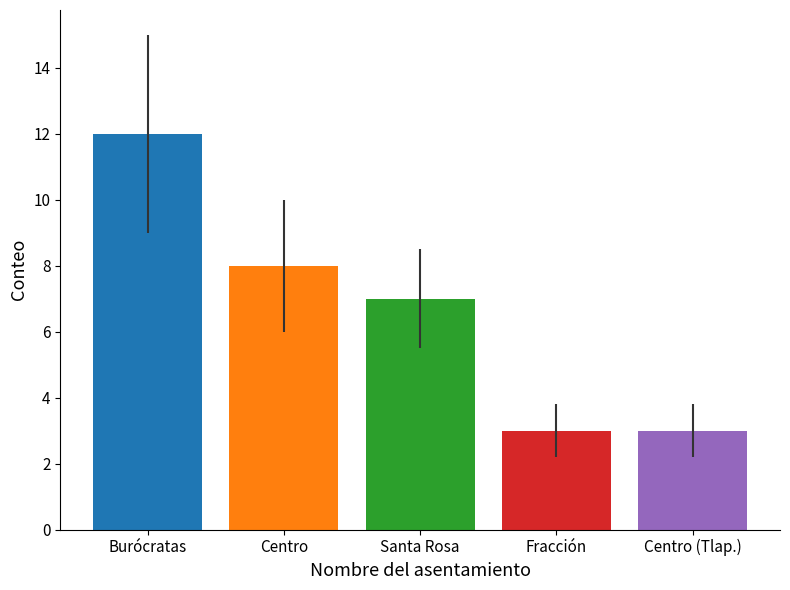

What is the spread (max minus min) of values at Santa Rosa?

9